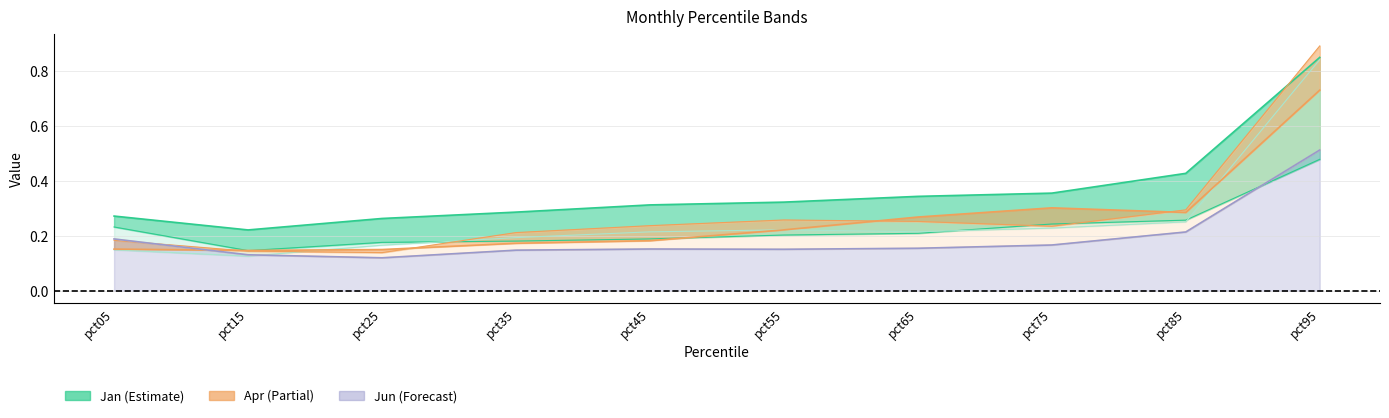

Which category has the lowest value across all series?

pct25